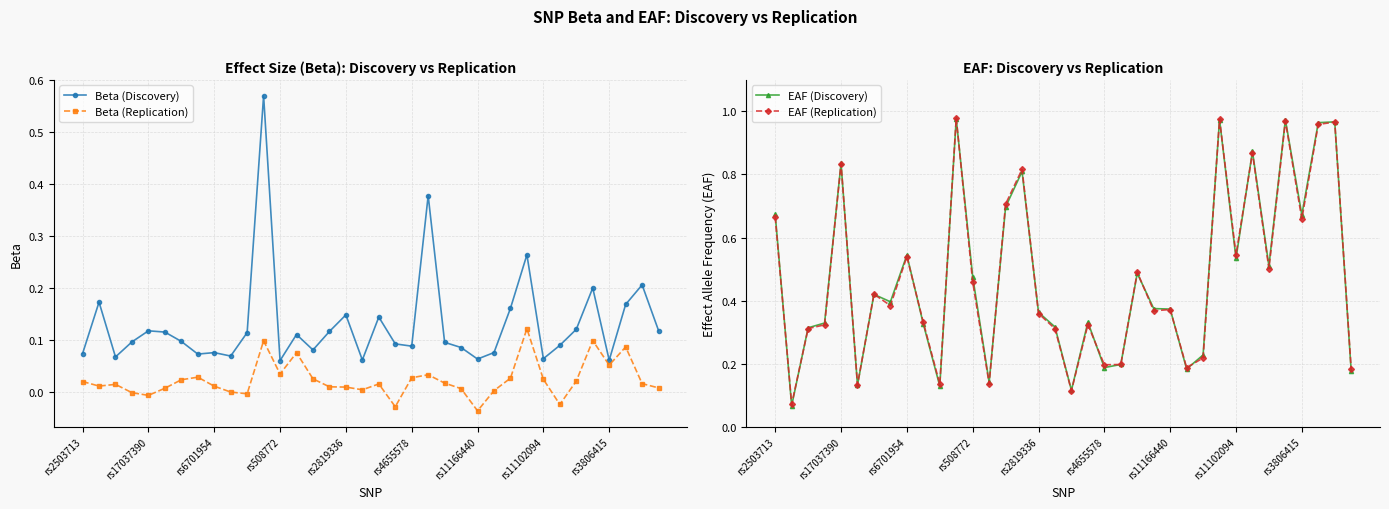

What is the highest value of the Beta (Discovery) series?

0.6